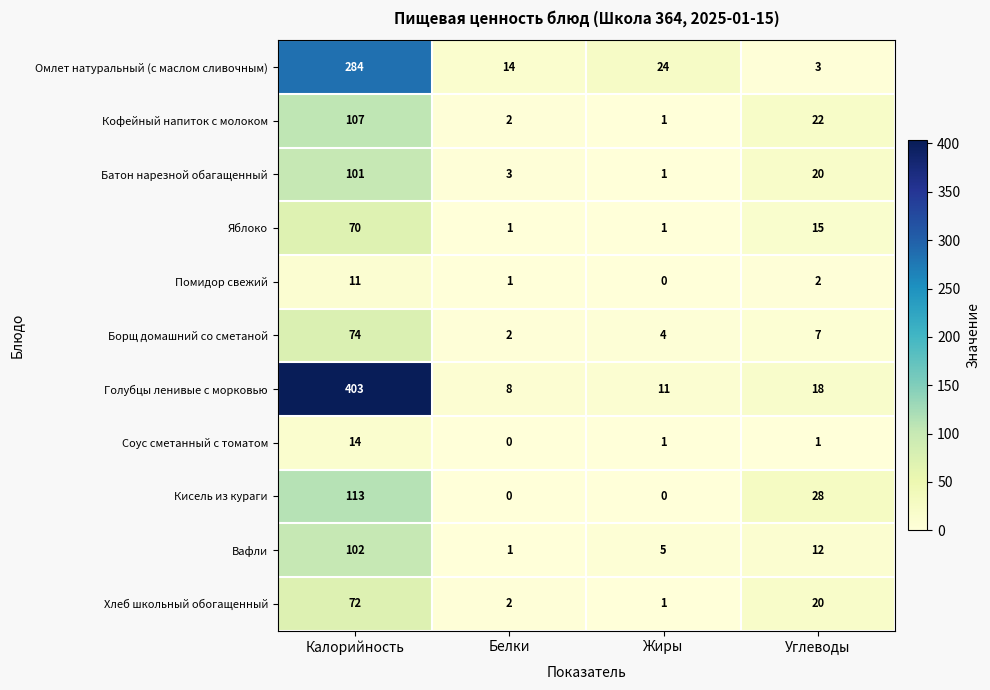

Rank the series by their maximum value, from lowest to highest.

Помидор свежий, Соус сметанный с томатом, Яблоко, Хлеб школьный обогащенный, Борщ домашний со сметаной, Батон нарезной обагащенный, Вафли, Кофейный напиток с молоком, Кисель из кураги, Омлет натуральный (с маслом сливочным), Голубцы ленивые с морковью